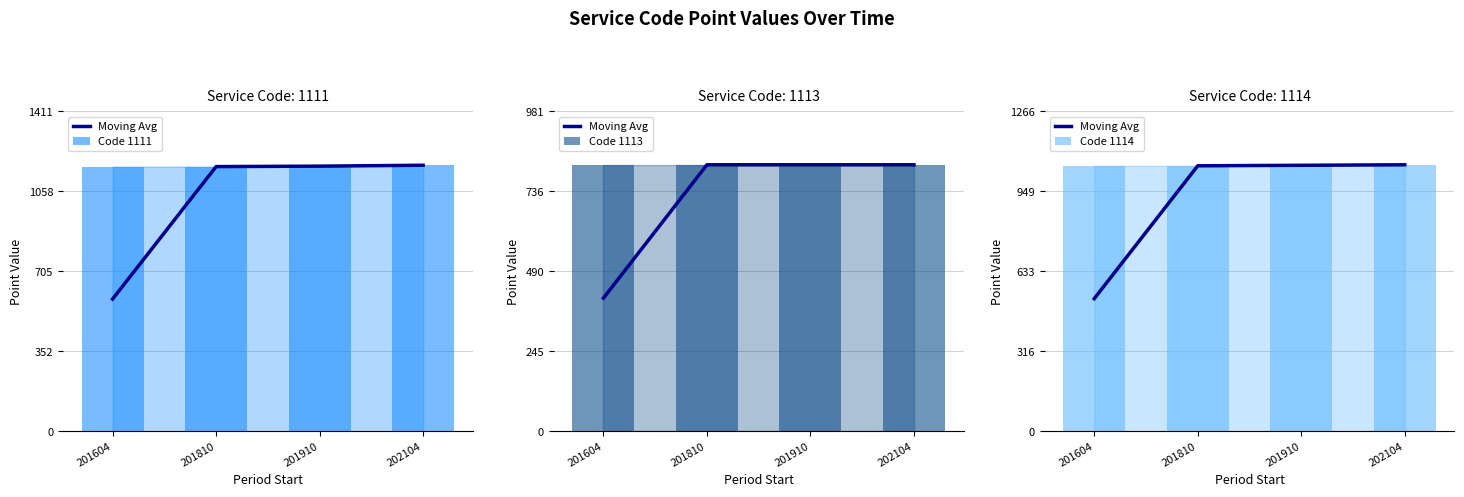

Between 201910 and 202104, which series saw the biggest shift?

Code 1111